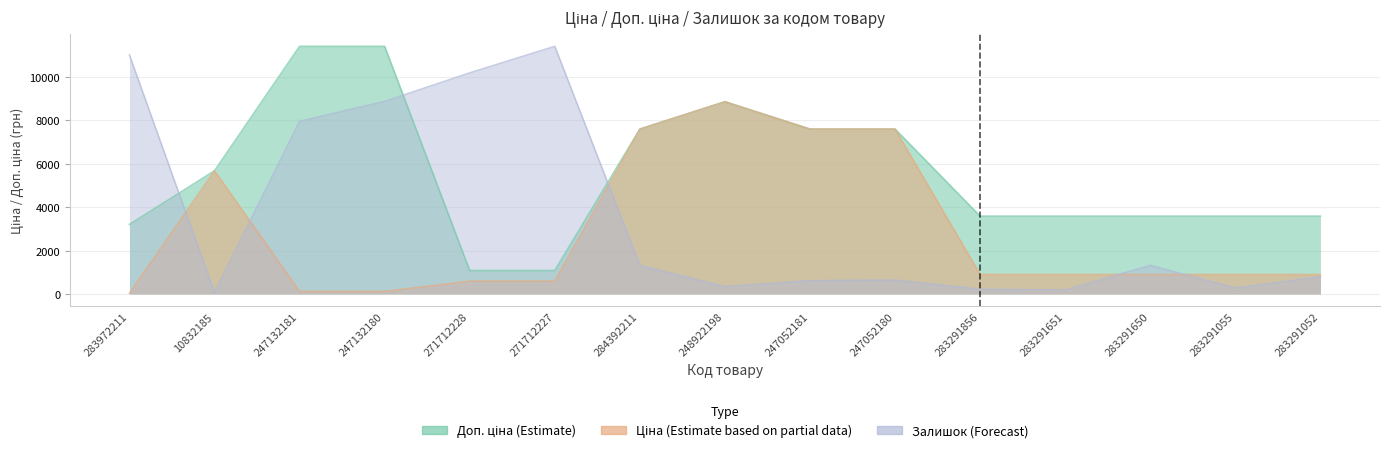

Does the chart have visible grid lines?

Yes